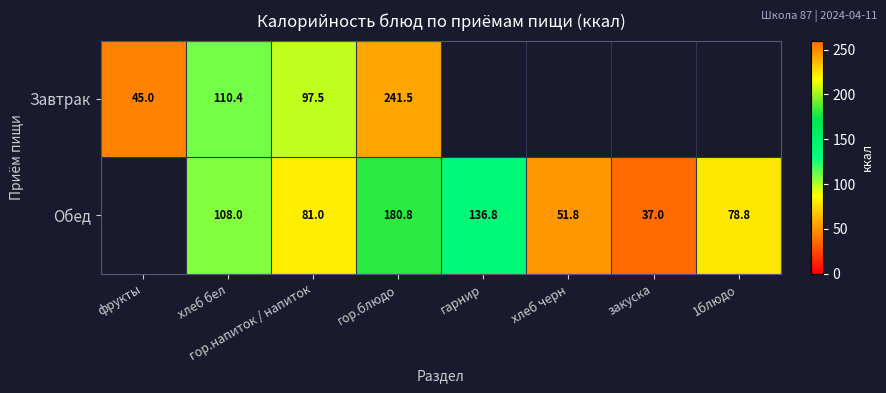

What is the sum of the Обед values at 1блюдо and гарнир?

215.6